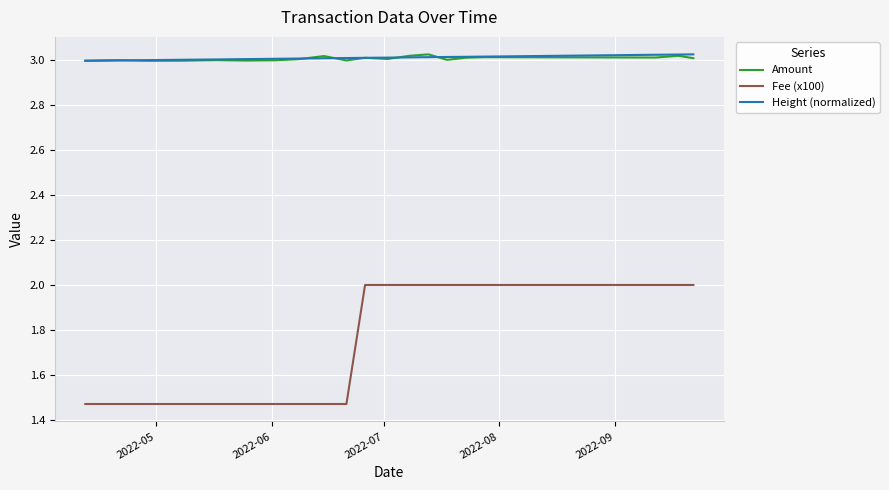

At which category does Amount reach its first local peak?

2022-06